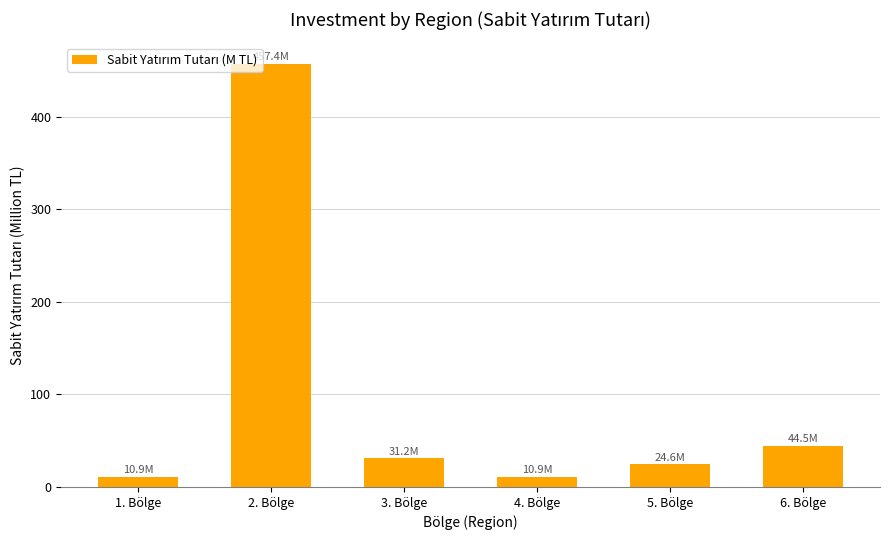

What is the value of the 5th bar from the left?

24.6